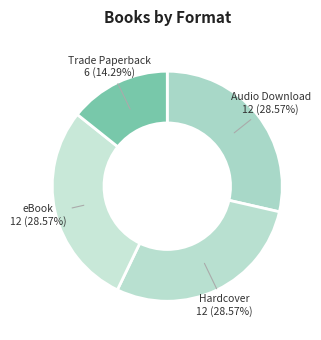

How many segments does this pie chart have?

4